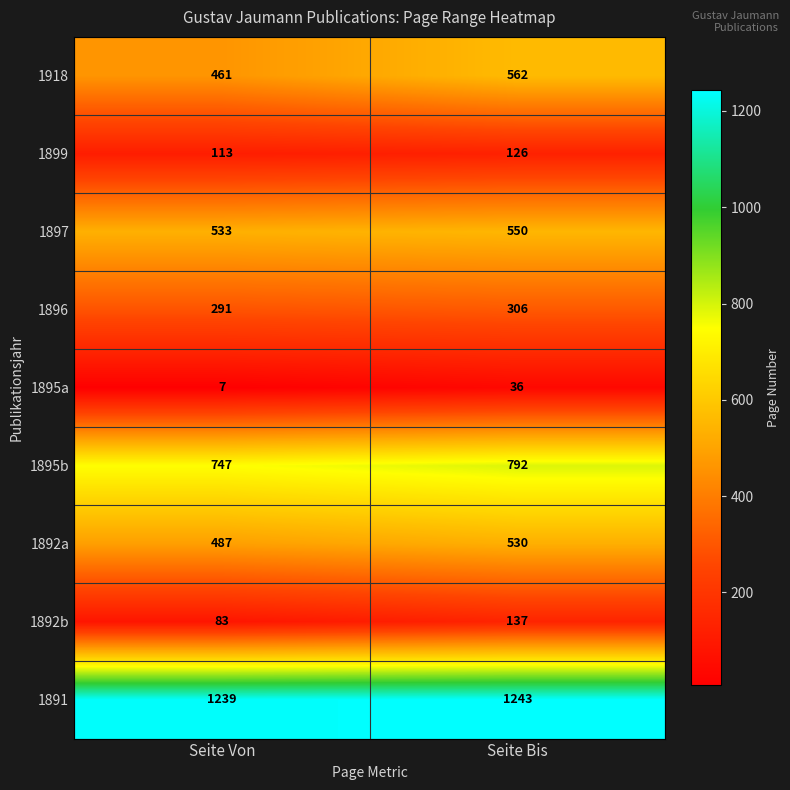

What is the smallest value displayed?

7